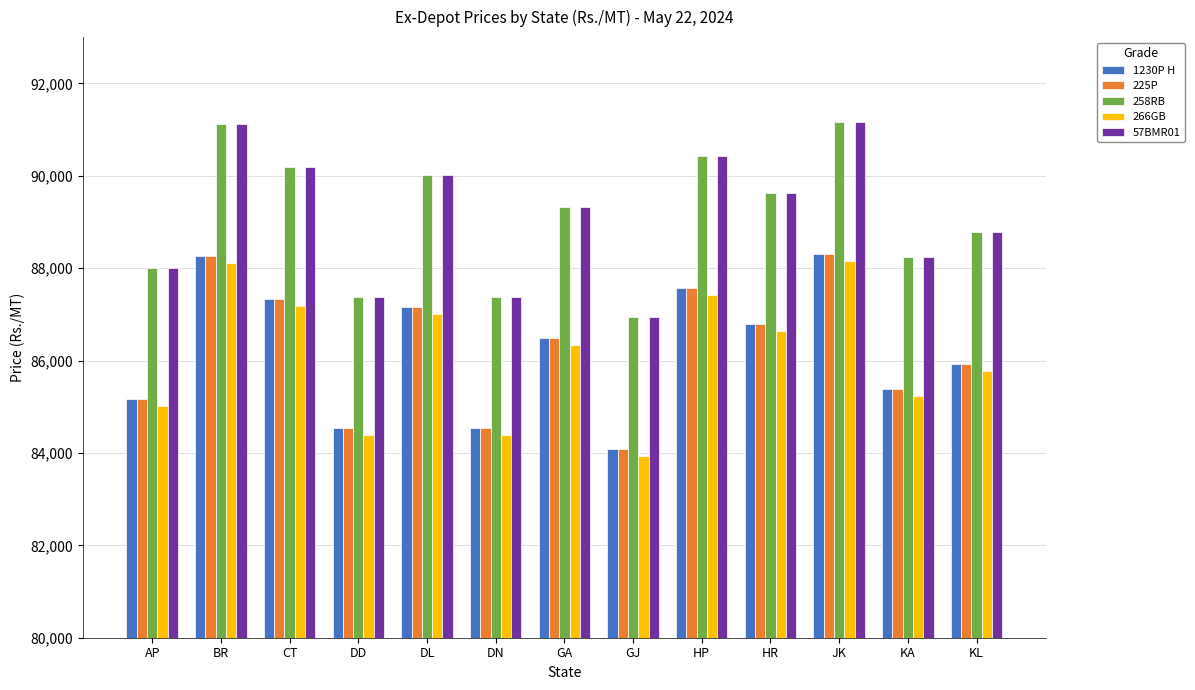

What is the label of the 1st bar from the left?

AP